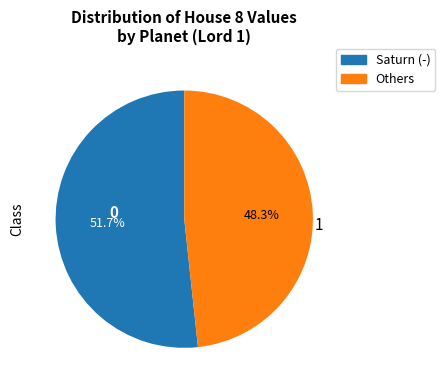

Does any single category account for the majority?

Yes